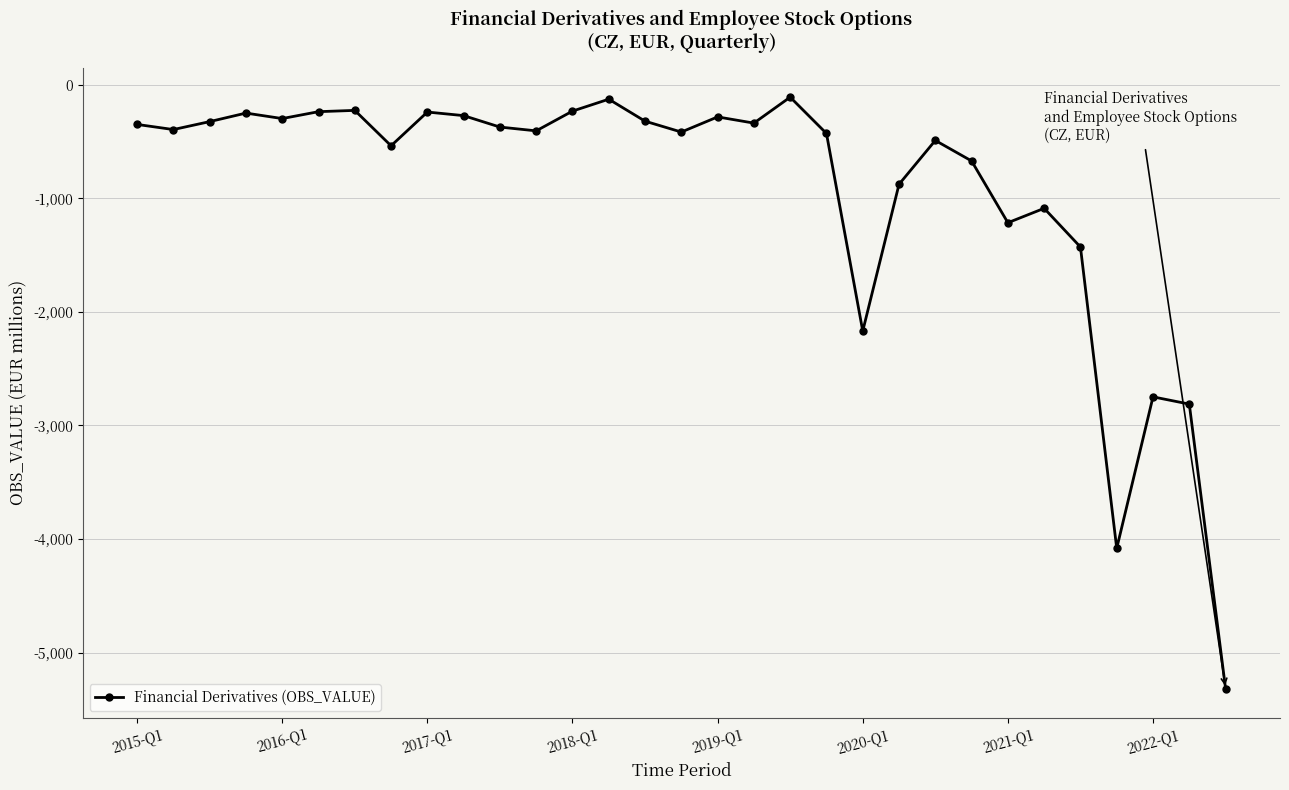

True or false: there are more than 2 points higher than both neighbors.

True